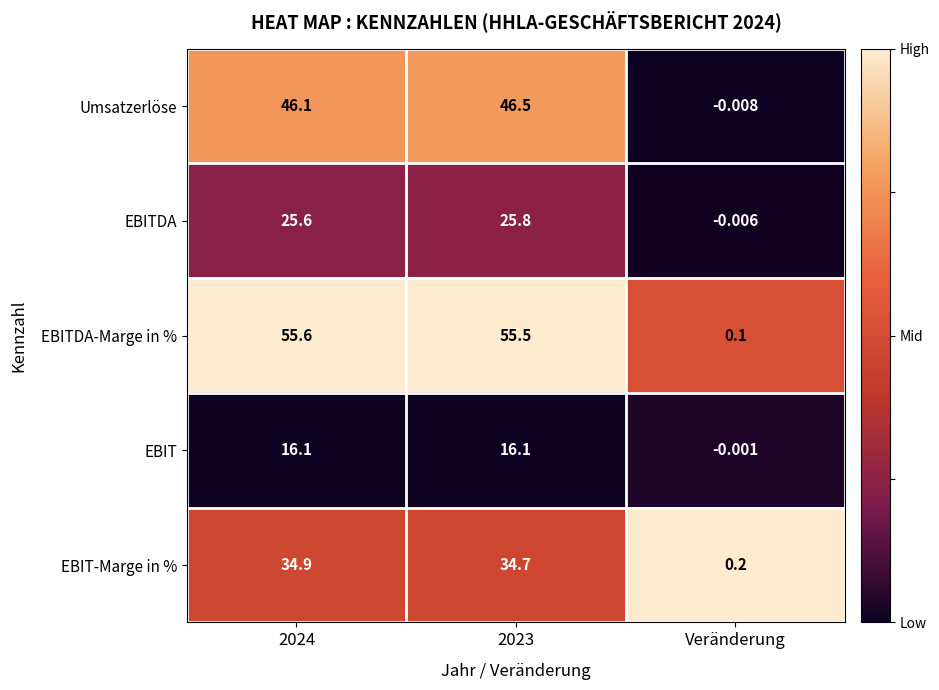

What is the maximum value shown in the chart?

55.6